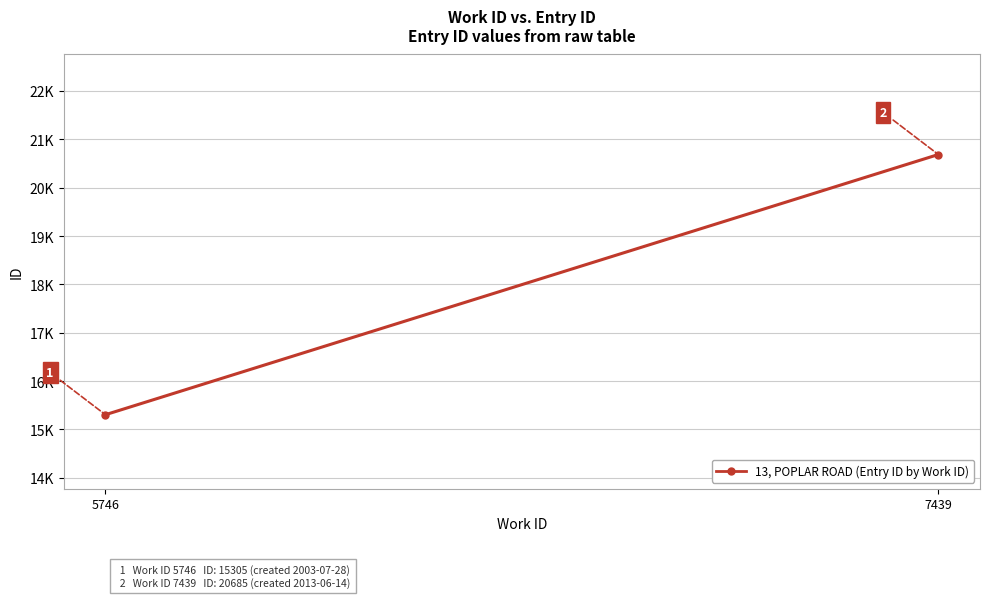

What is the change in value from 5746 to 7439?

+5380